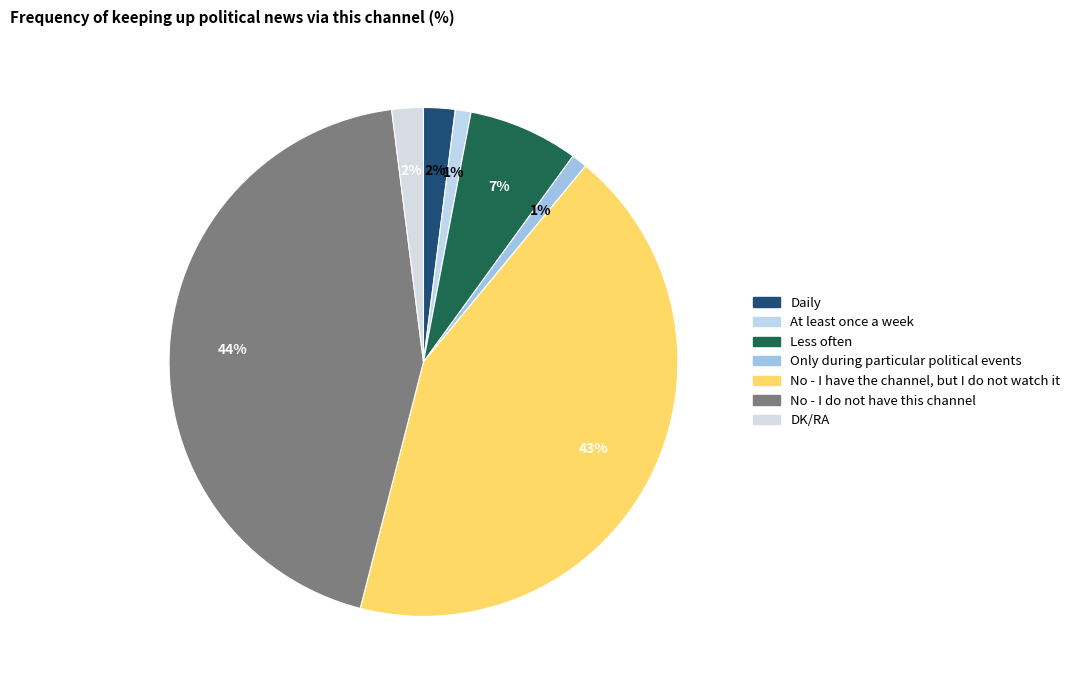

How many slices are in this pie chart?

7